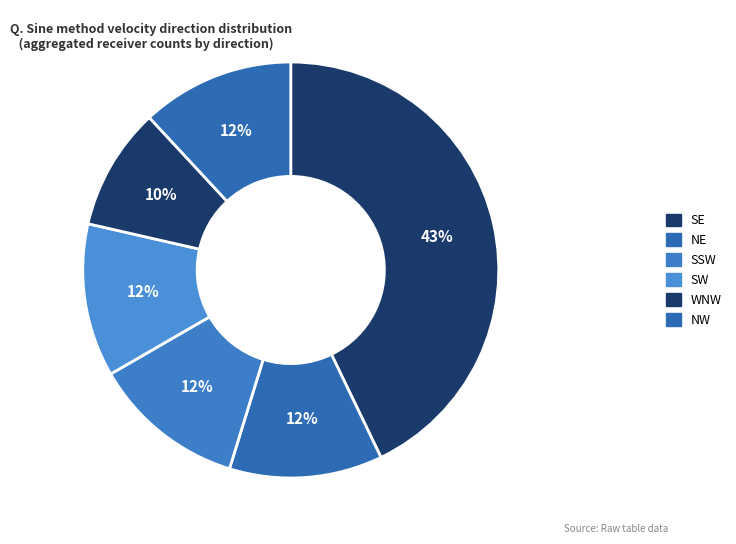

How many slices are in this pie chart?

6